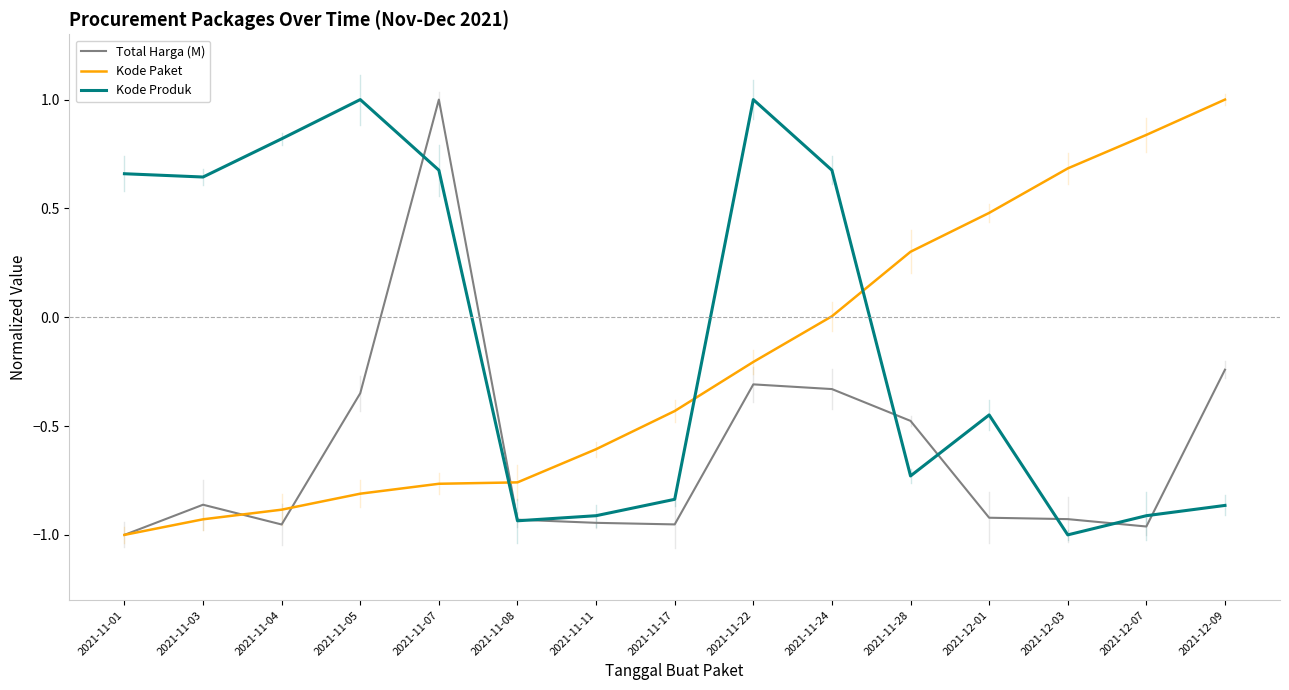

What position from the left is 2021-11-11?

7